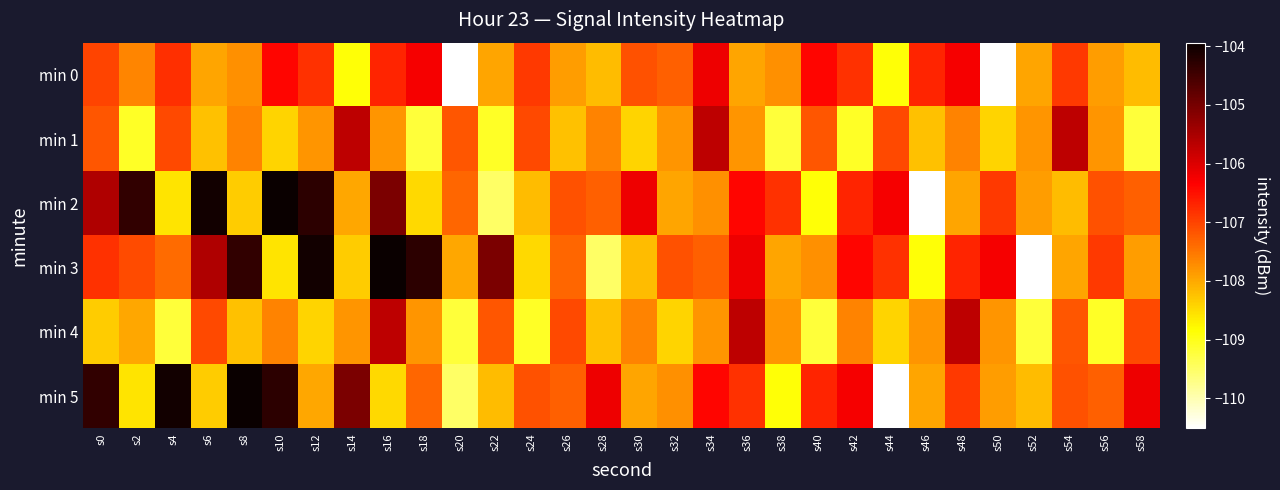

What is the spread (max minus min) of values at s2?

4.8